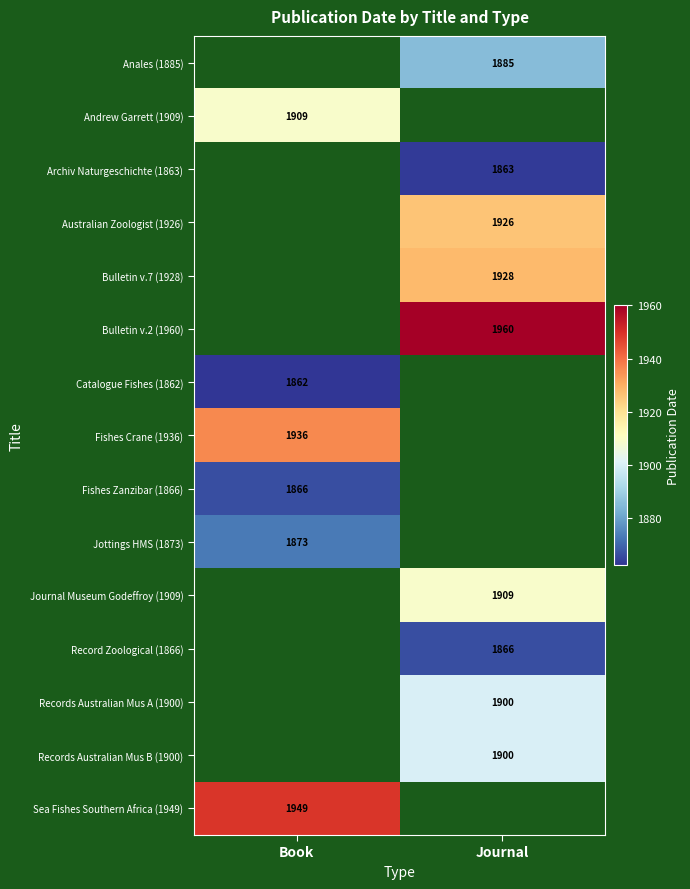

The Bulletin v.7 (1928) series shows 1928 at Journal. True or false?

True